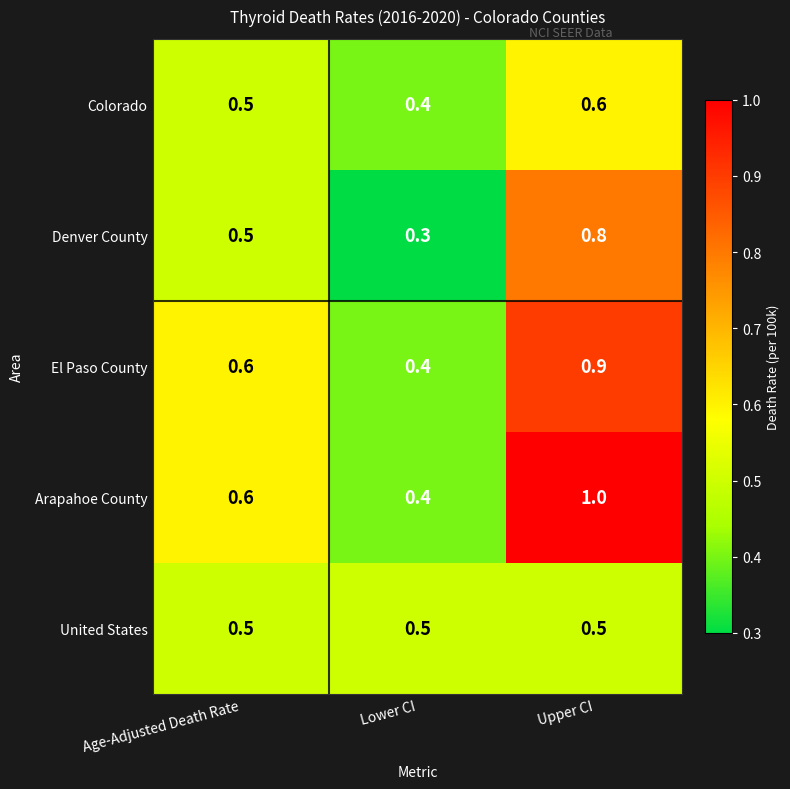

True or false: Denver County has a value of 0.9 at Age-Adjusted Death Rate.

False